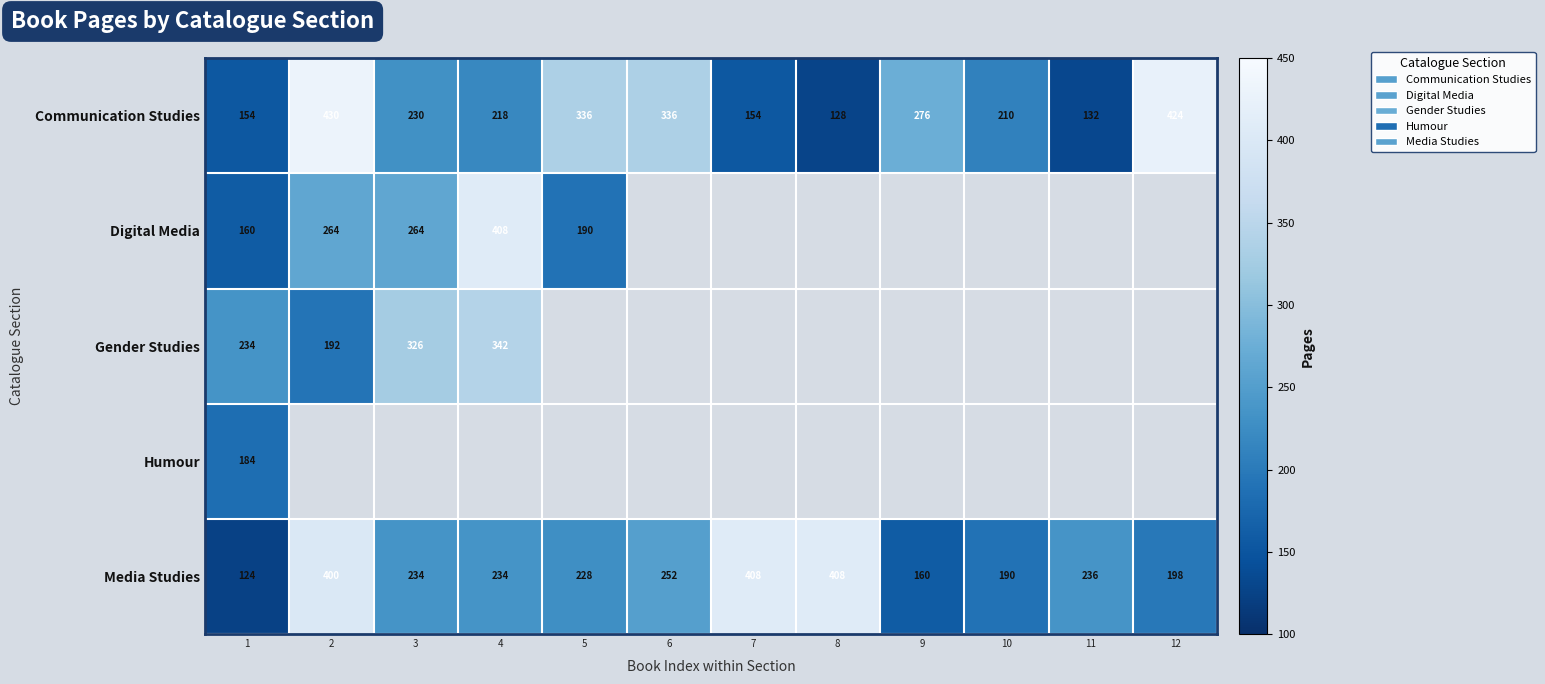

The value of Media Studies at 6 is 330. True or false?

False